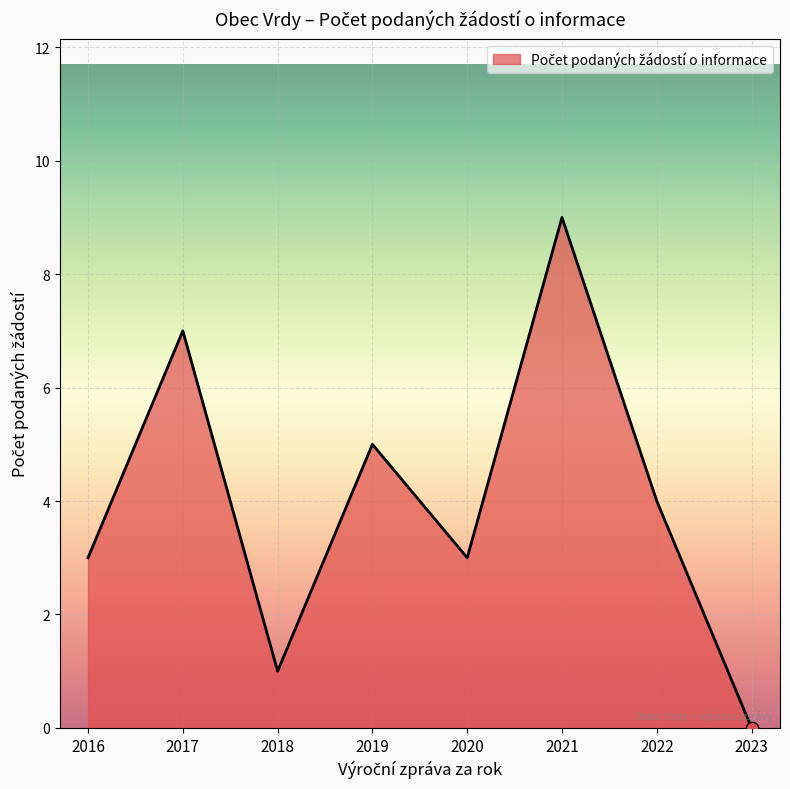

Between 2021 and 2020, which is larger?

2021